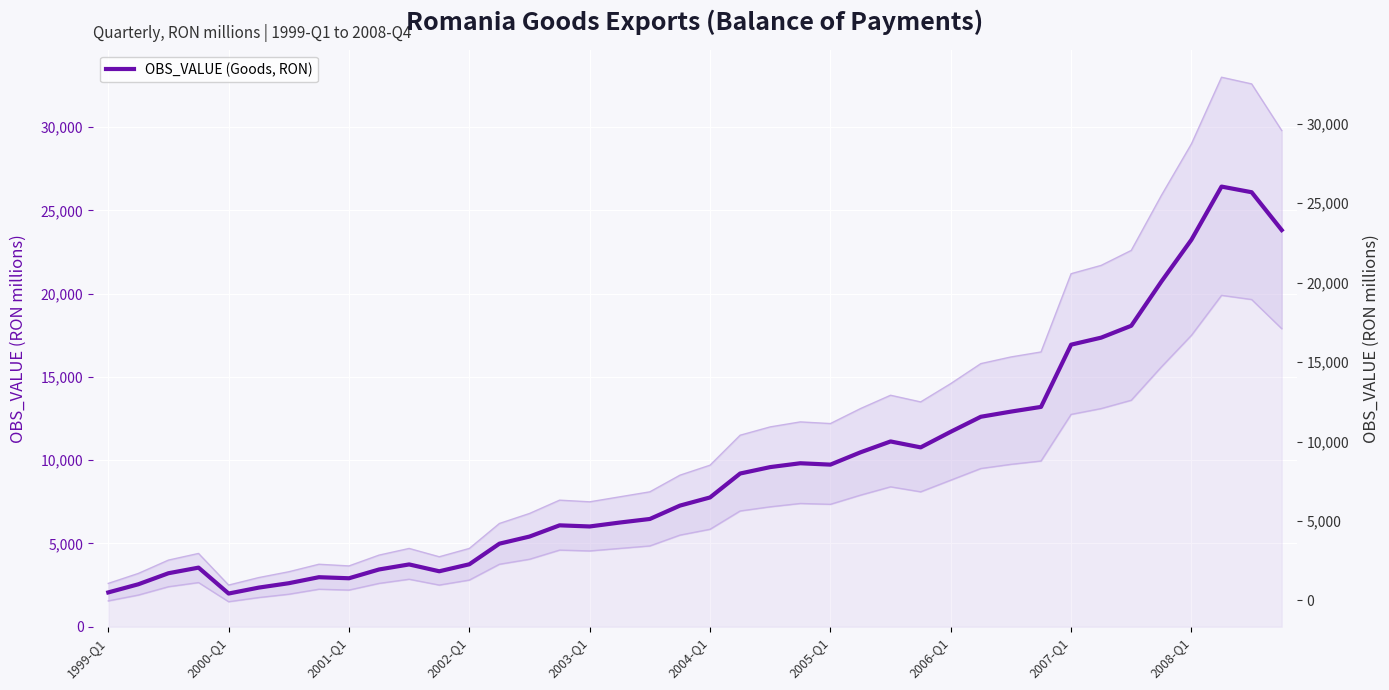

How many points are higher than both their immediate neighbors (excluding endpoints)?

7